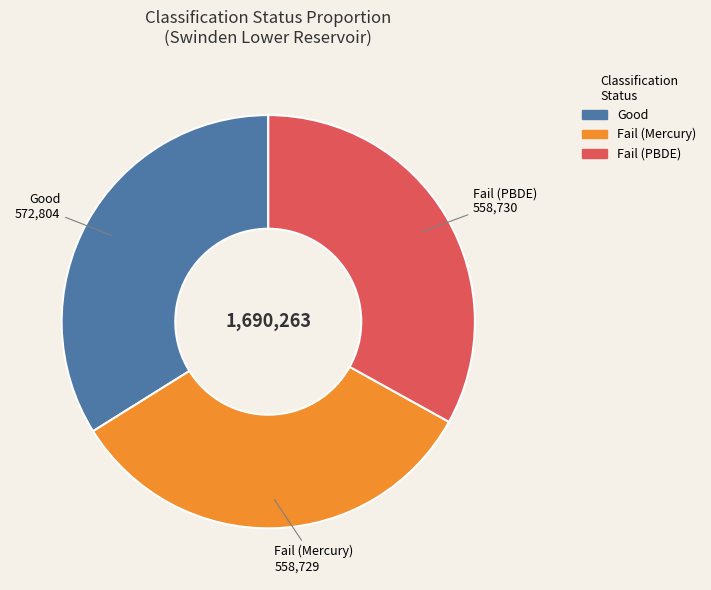

The Good slice represents 24% of the pie. True or false?

False